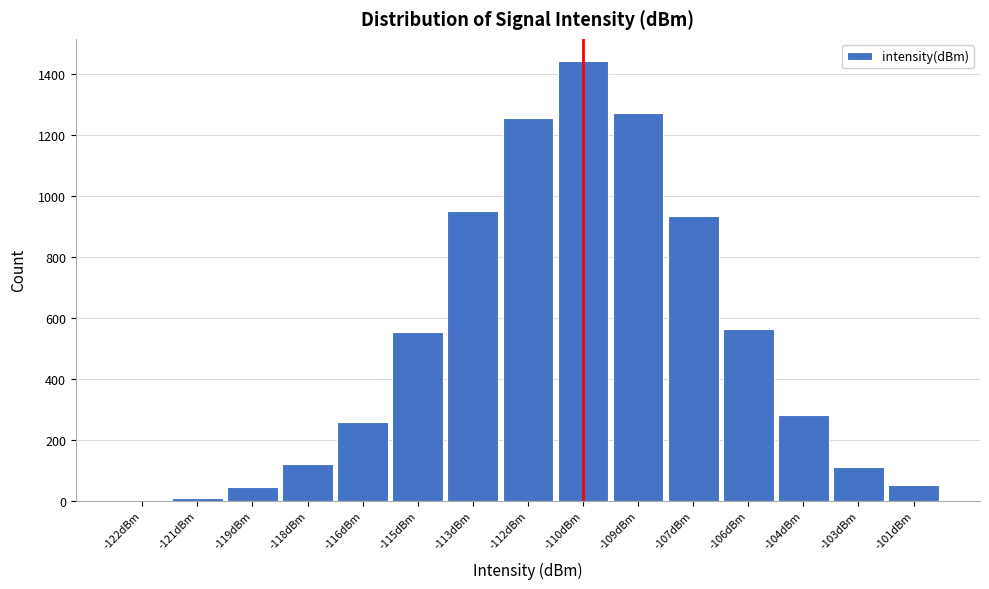

Which label corresponds to the largest value in the chart?

-110dBm